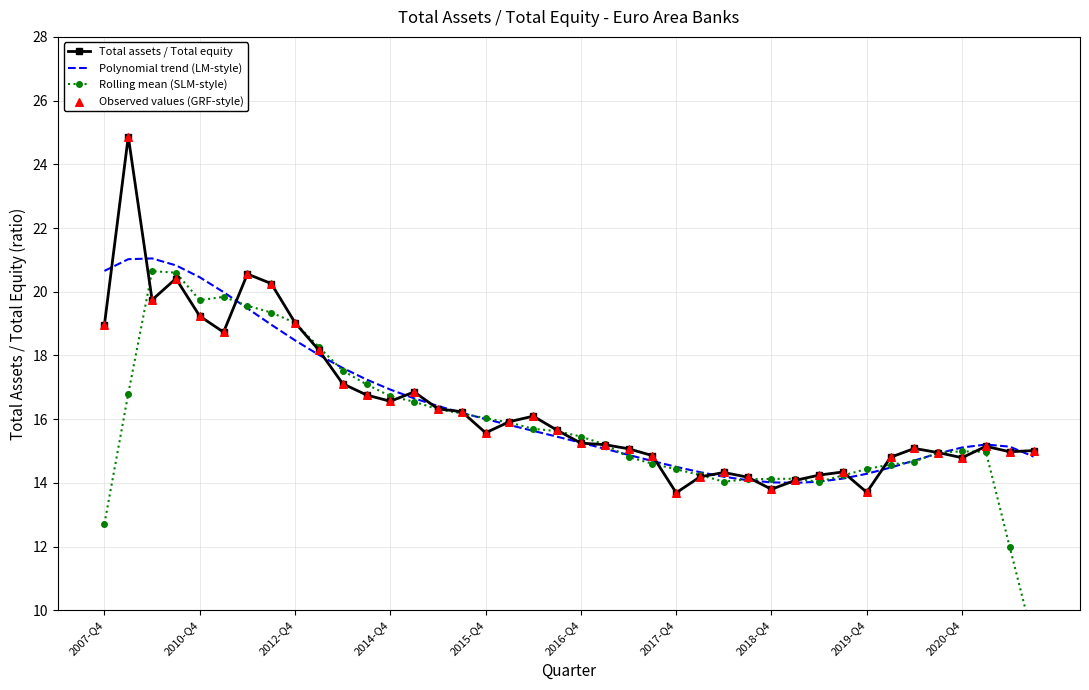

What are all the series names shown in the legend?

Total assets / Total equity, Polynomial trend (LM-style), Rolling mean (SLM-style), Observed values (GRF-style)